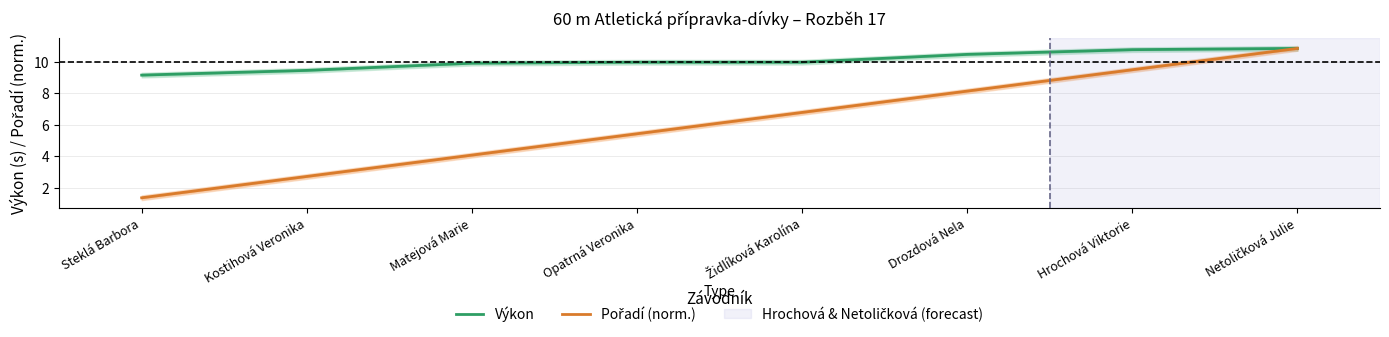

What value does the Pořadí (norm.) series have at Matejová Marie?

4.1